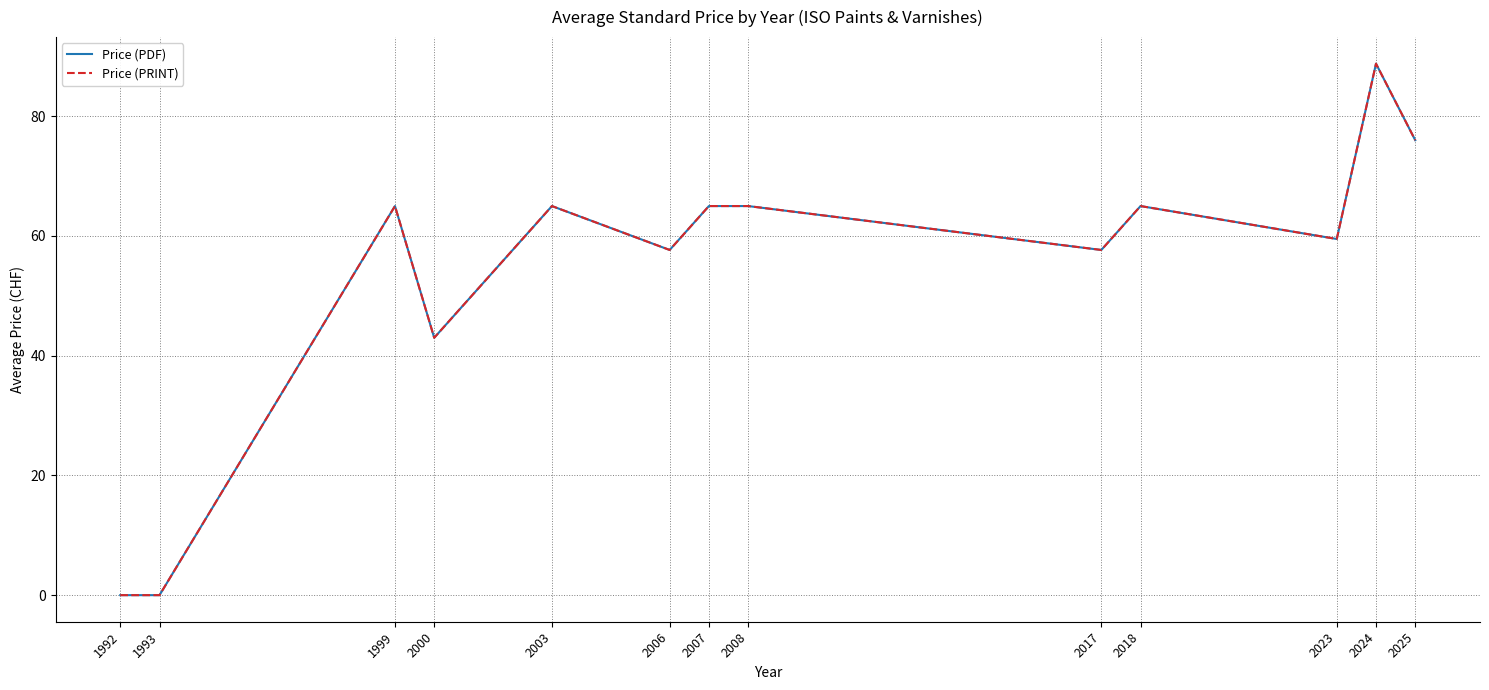

Which category has the lowest value across all series?

1992